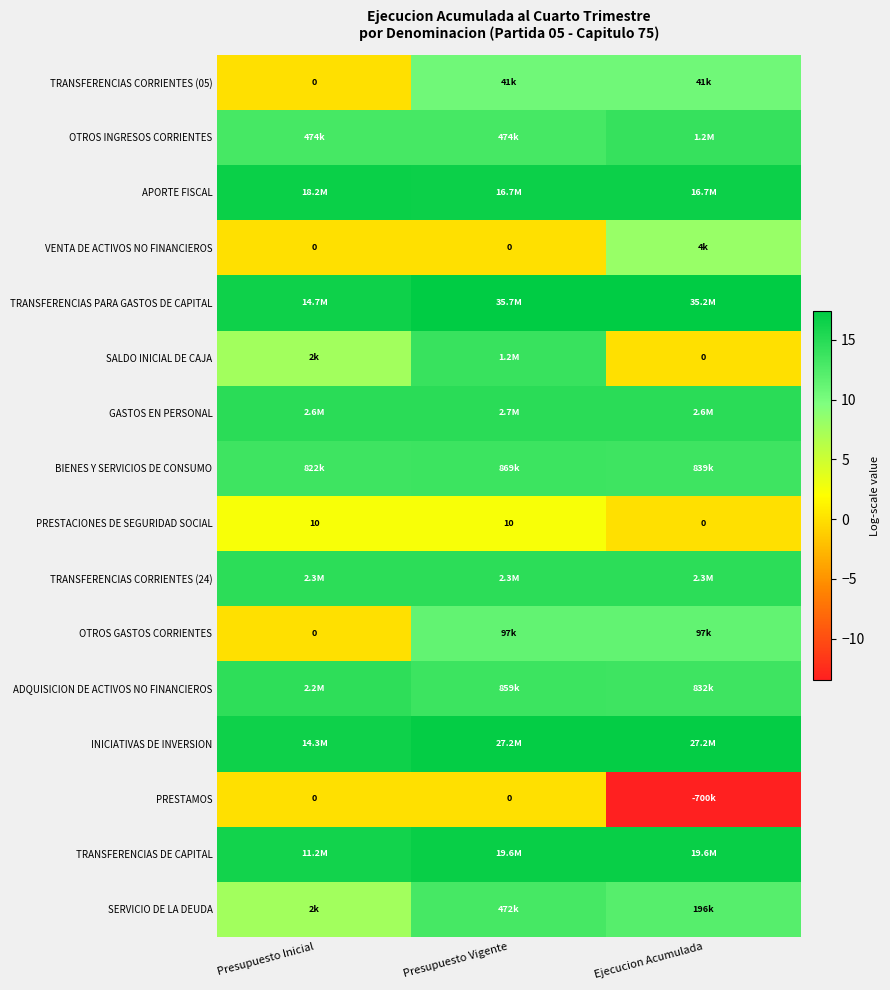

Is the value of SERVICIO DE LA DEUDA at Presupuesto Vigente greater than the value of ADQUISICION DE ACTIVOS NO FINANCIEROS at Presupuesto Vigente?

No